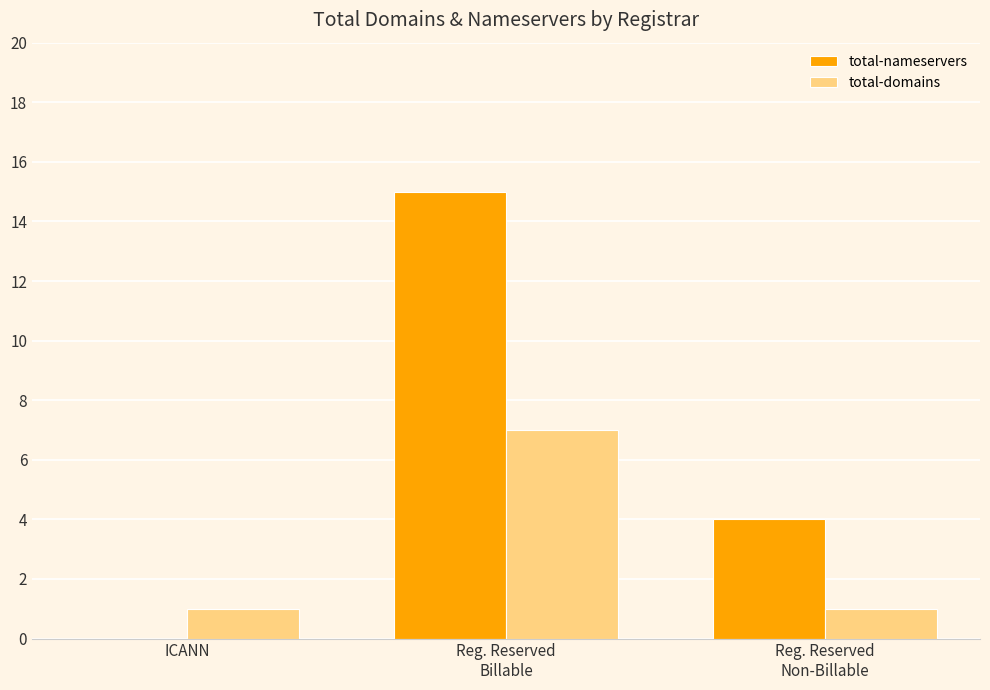

What is the total value across all series at Reg. Reserved
Billable?

22